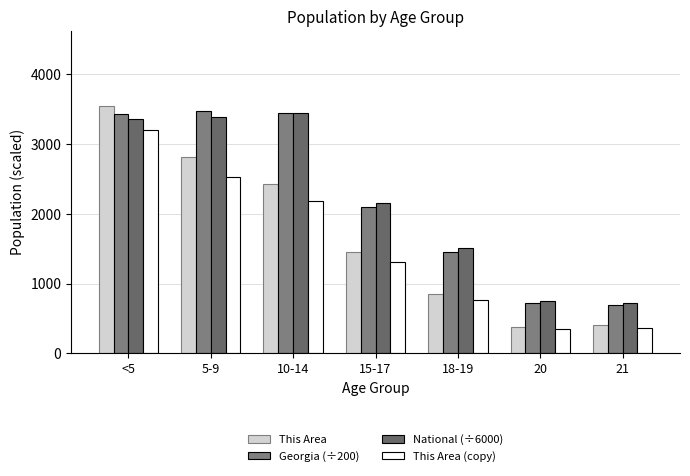

List the series in order of their peak value, highest first.

This Area, Georgia (÷200), National (÷6000), This Area (copy)